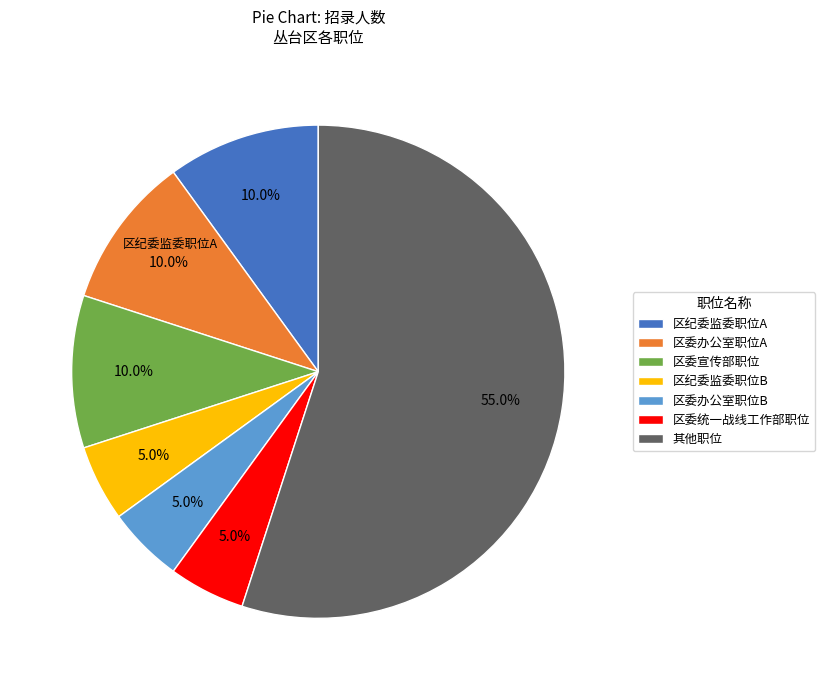

Is there any slice that represents more than half of the pie?

Yes